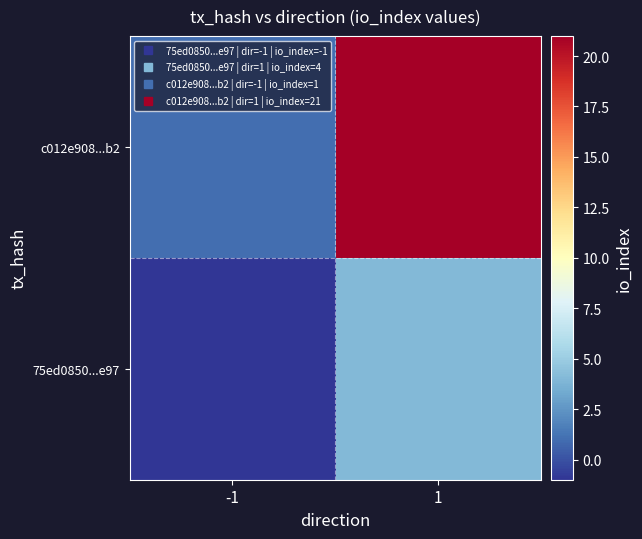

Which series has the largest range (max minus min)?

c012e908...b2